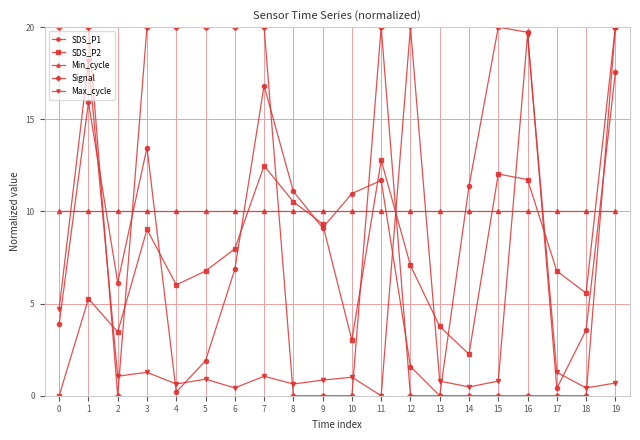

What are all the series names shown in the legend?

SDS_P1, SDS_P2, Min_cycle, Signal, Max_cycle